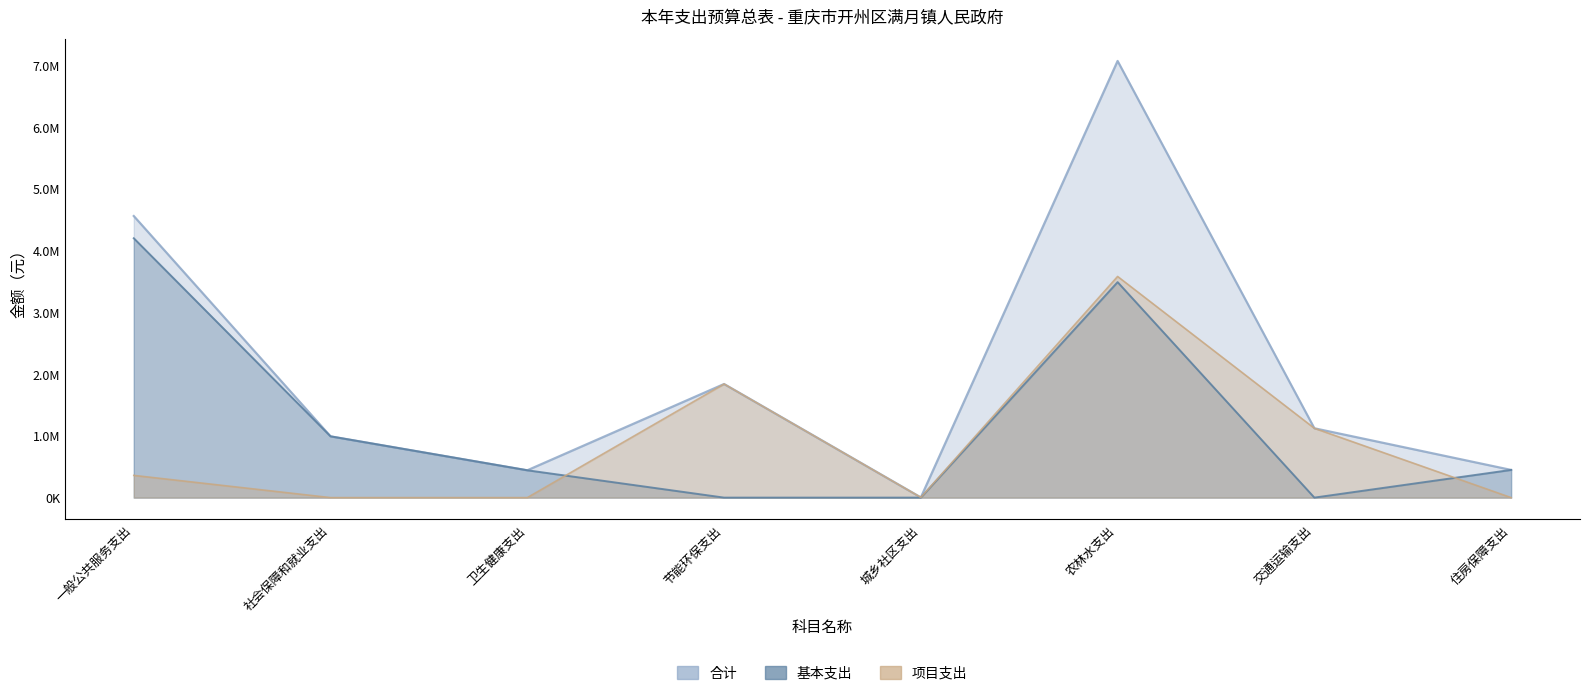

Rank the series by their maximum value, from lowest to highest.

项目支出, 基本支出, 合计